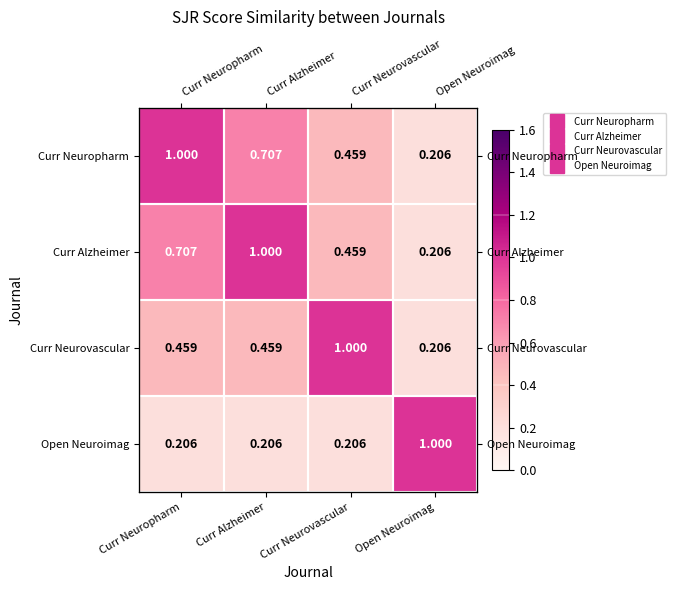

Is it true that Curr Neuropharm equals 0.1 at Curr Neurovascular?

False